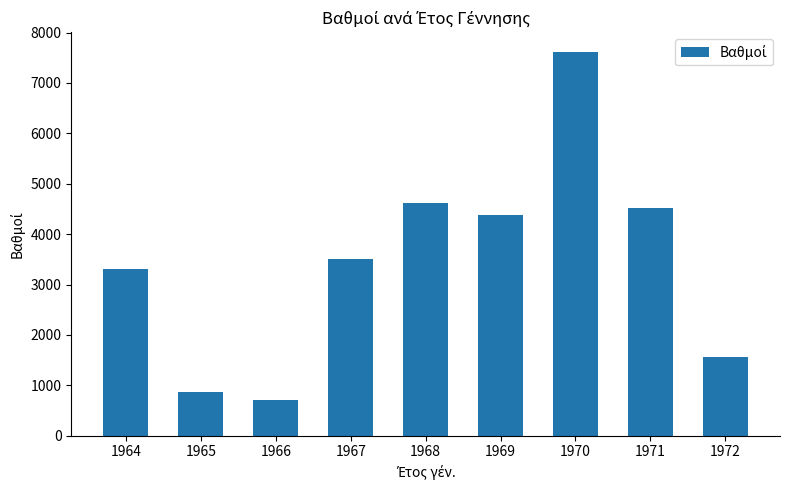

What is the difference between the second highest and second lowest values?

3753.0